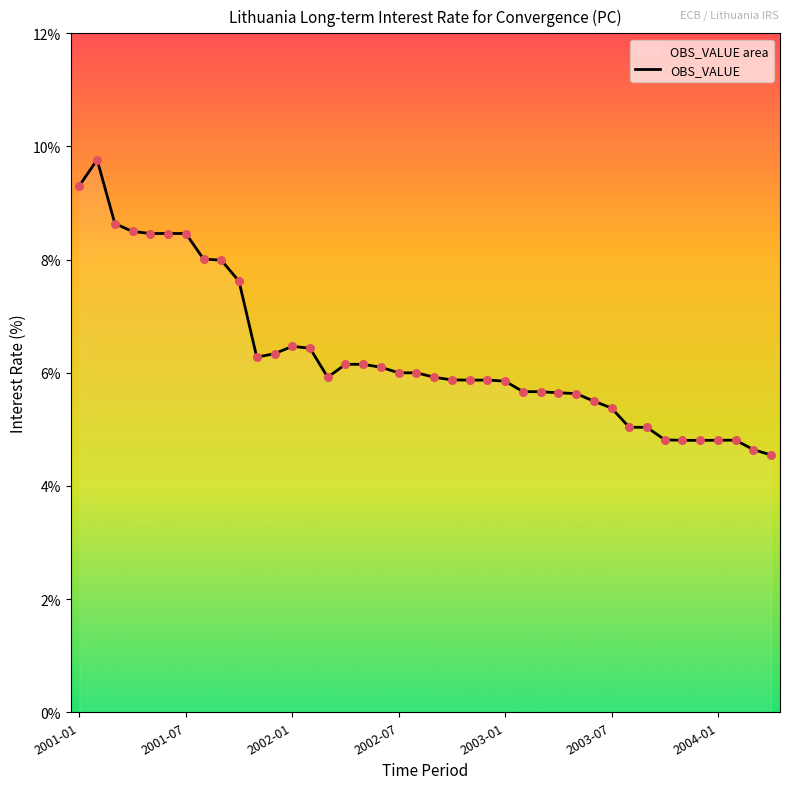

What is the ratio of the value at 2001-07 to the value at 2003-07?

1.6